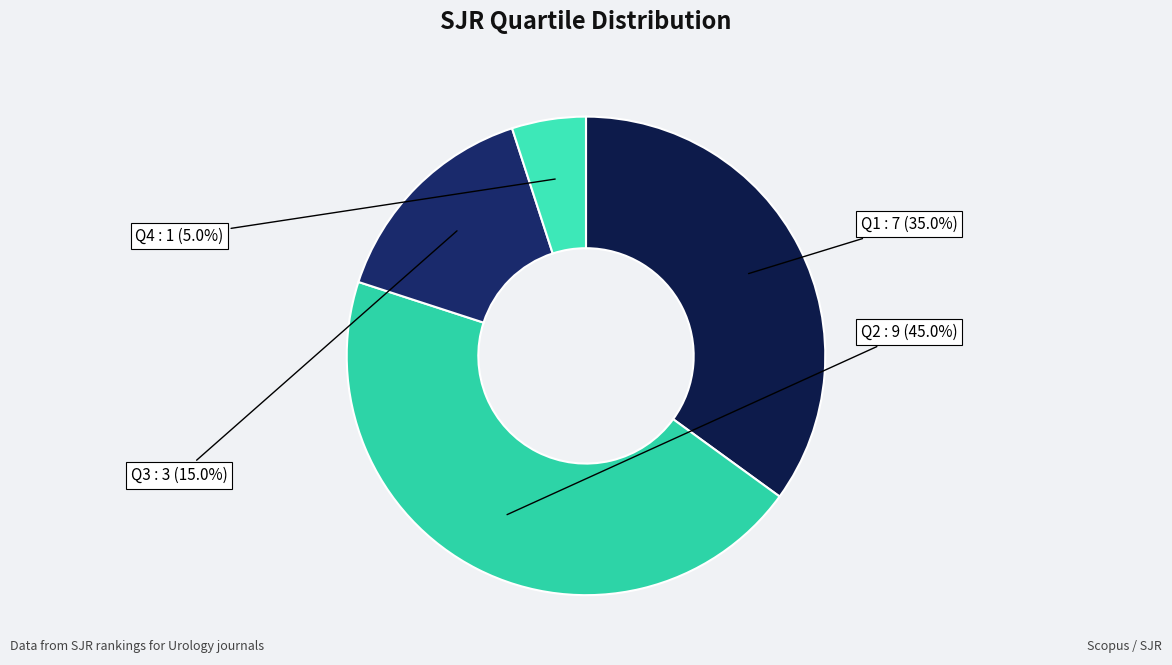

True or false: Q3 accounts for 15% of the total.

True